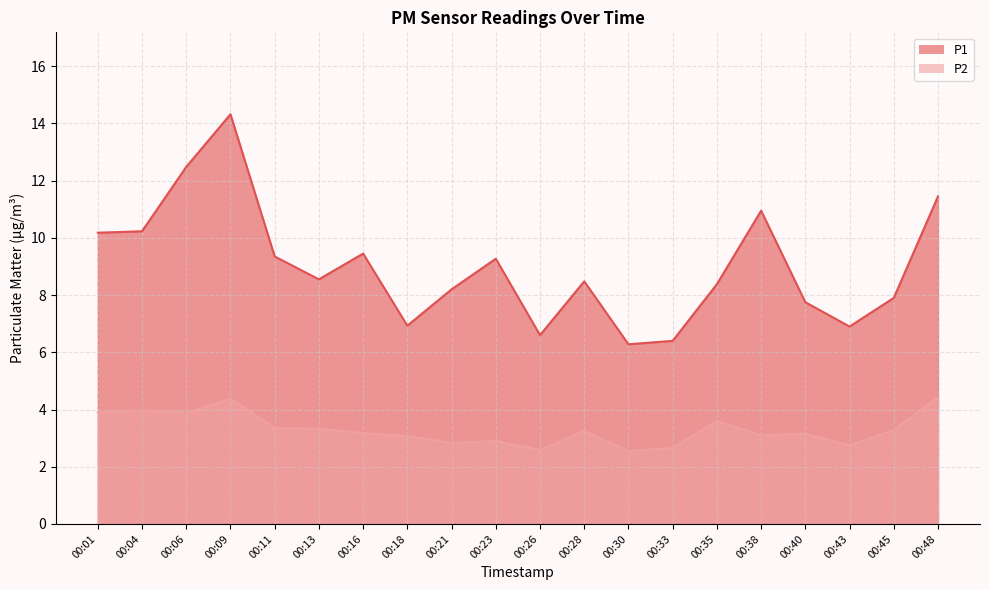

What is the average value of the P1 series?

9.0